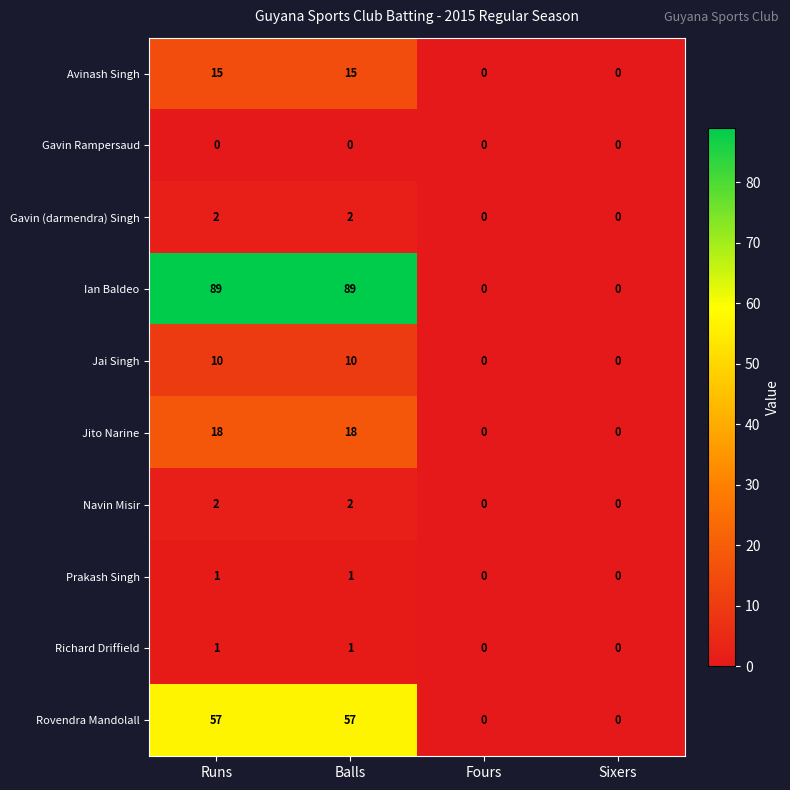

How many positive values does the Jai Singh series have?

2